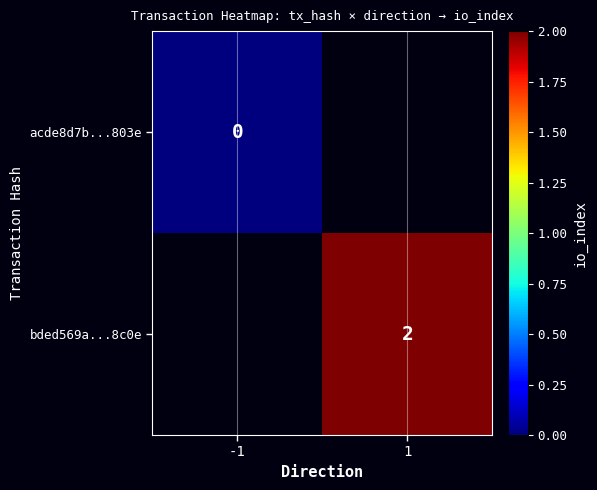

At how many categories does at least one series exceed 1?

1